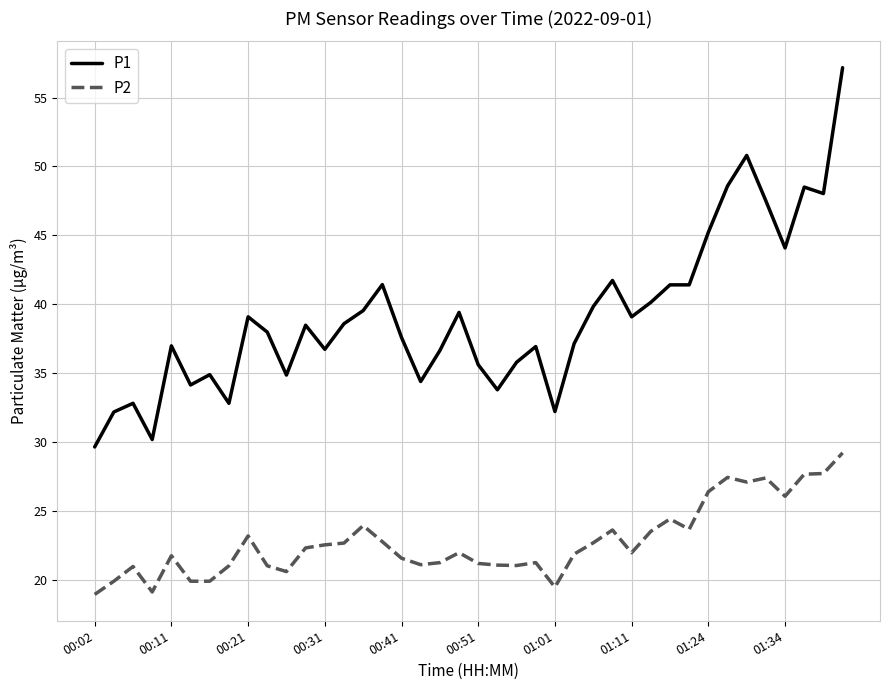

Which series has the largest total across all categories?

P1